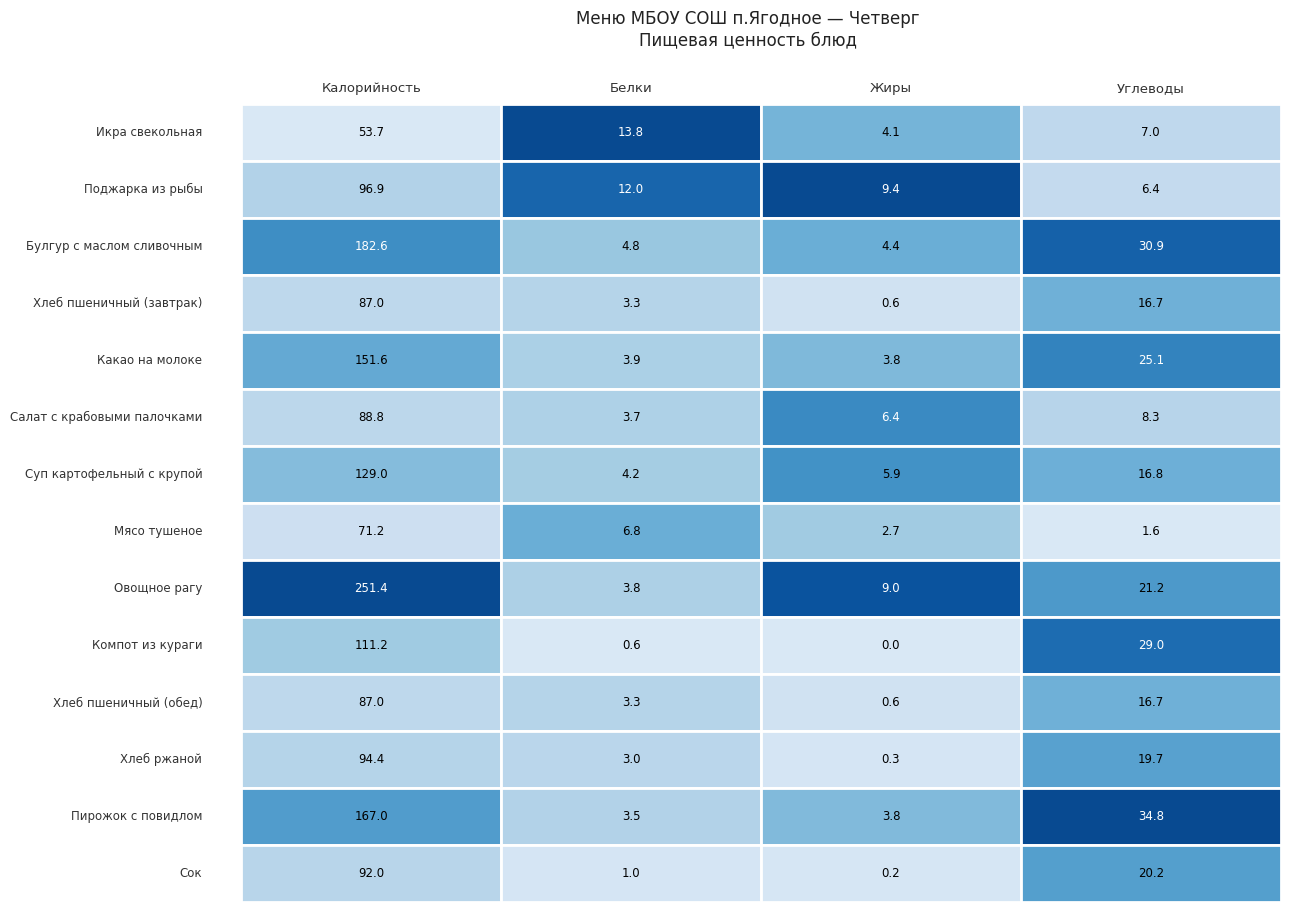

Count the number of data series in this chart.

14